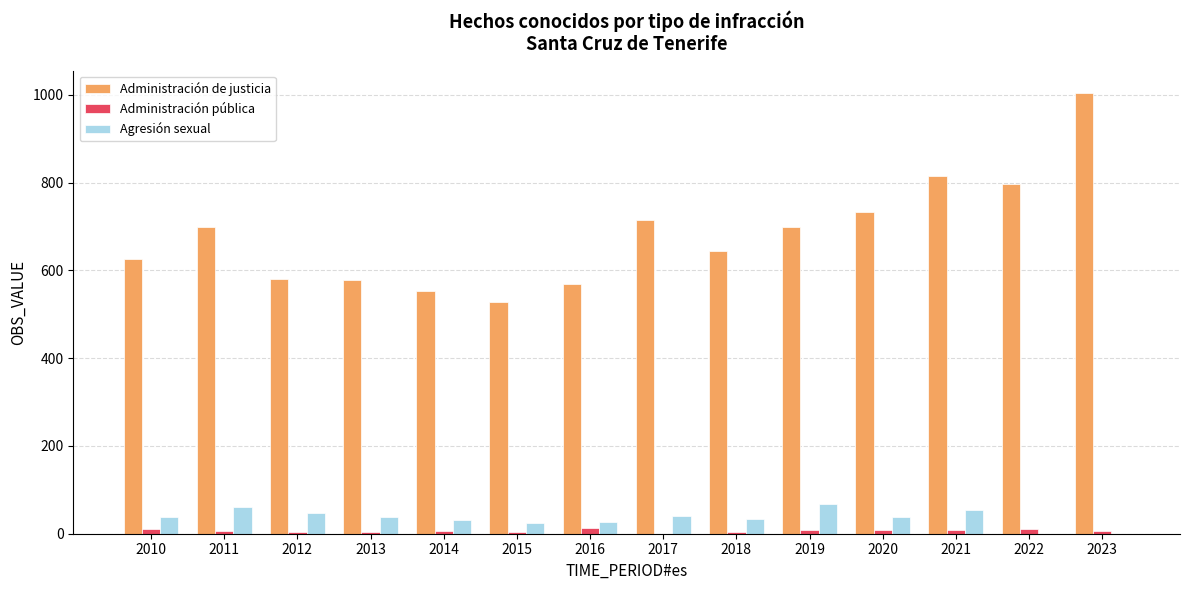

What are all the series names shown in the legend?

Administración de justicia, Administración pública, Agresión sexual